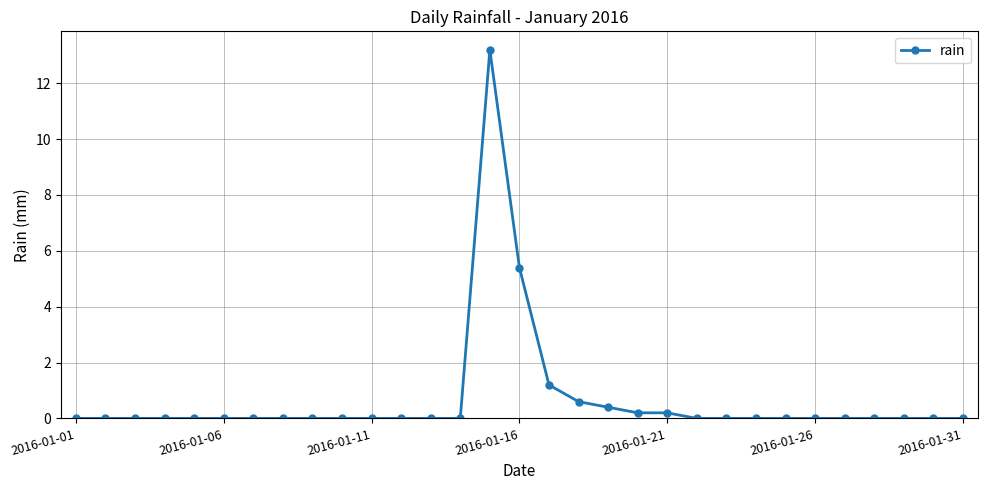

True or false: the data has more than 0 interior local peaks.

True